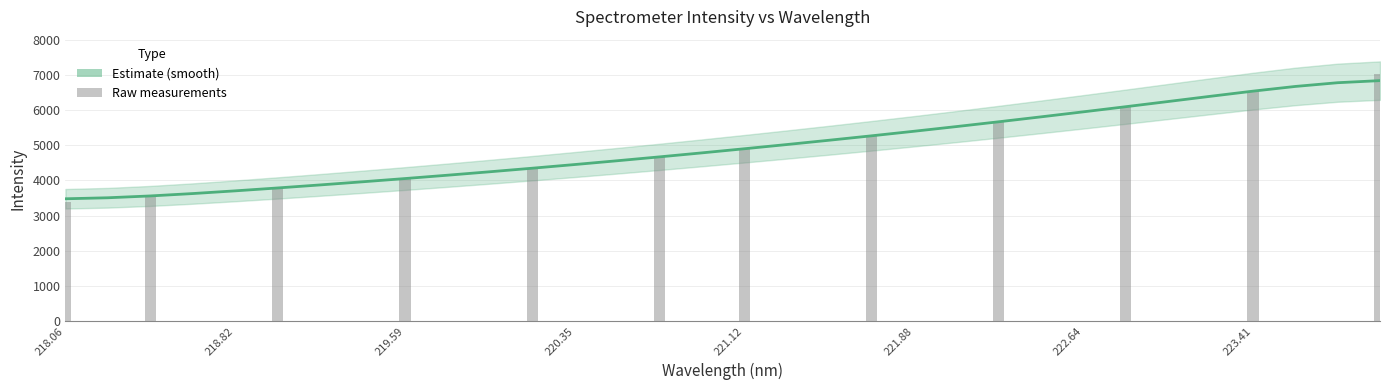

What is the average value?

4968.9